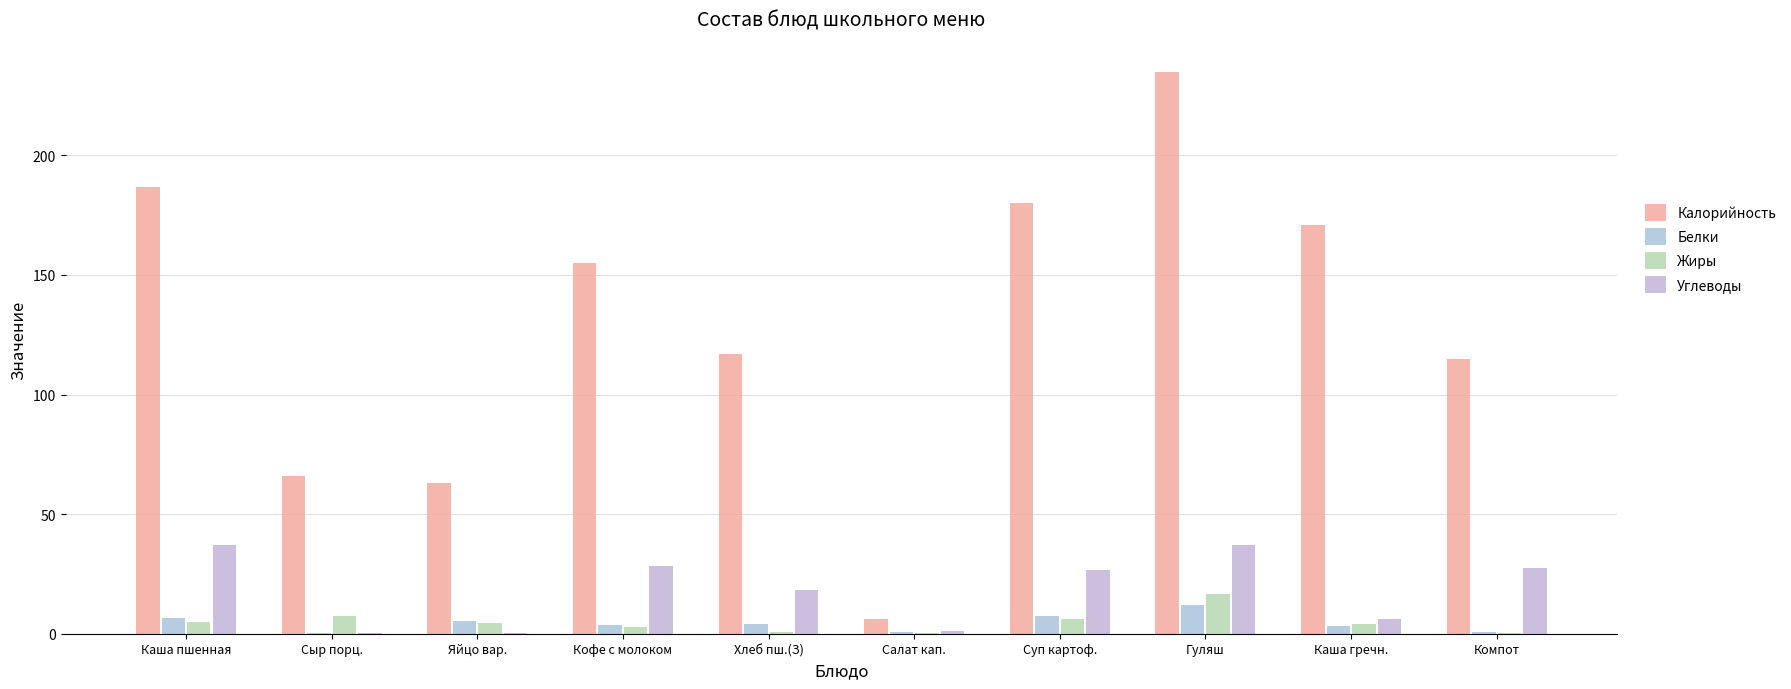

What is the minimum value for Жиры?

0.1